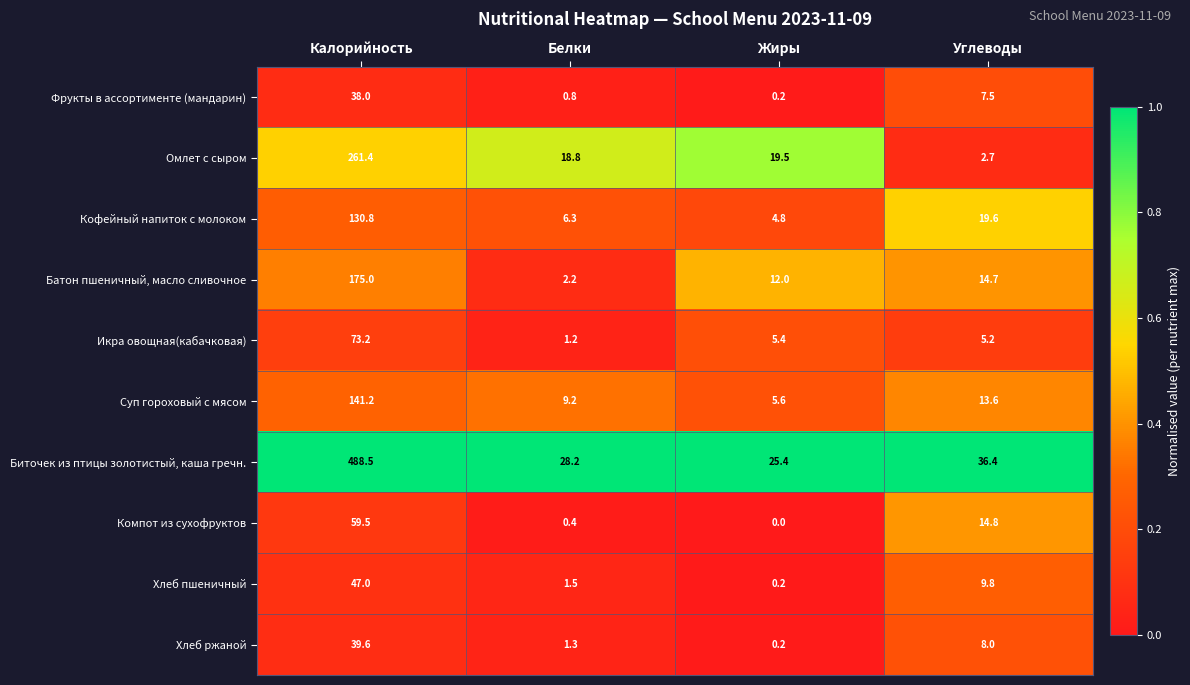

List the series in order of their peak value, highest first.

Биточек из птицы золотистый, каша гречн., Омлет с сыром, Батон пшеничный, масло сливочное, Суп гороховый с мясом, Кофейный напиток с молоком, Икра овощная(кабачковая), Компот из сухофруктов, Хлеб пшеничный, Хлеб ржаной, Фрукты в ассортименте (мандарин)